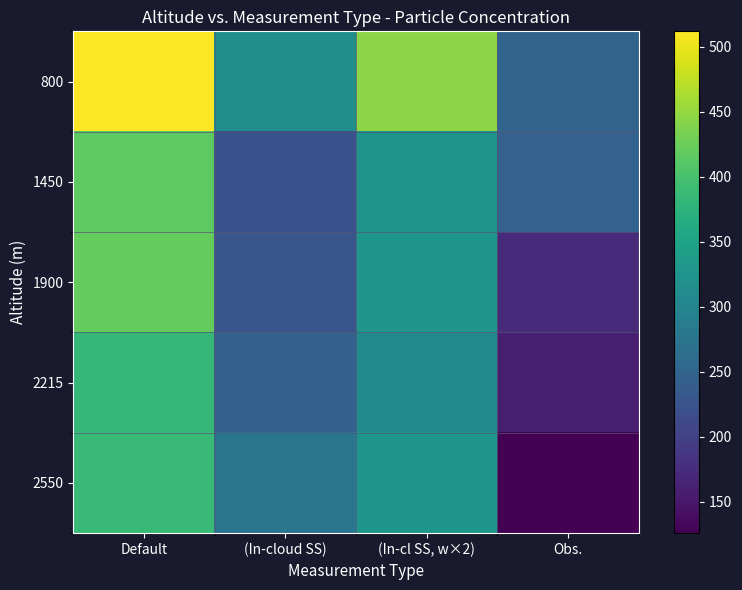

How many categories are shown in the chart?

4